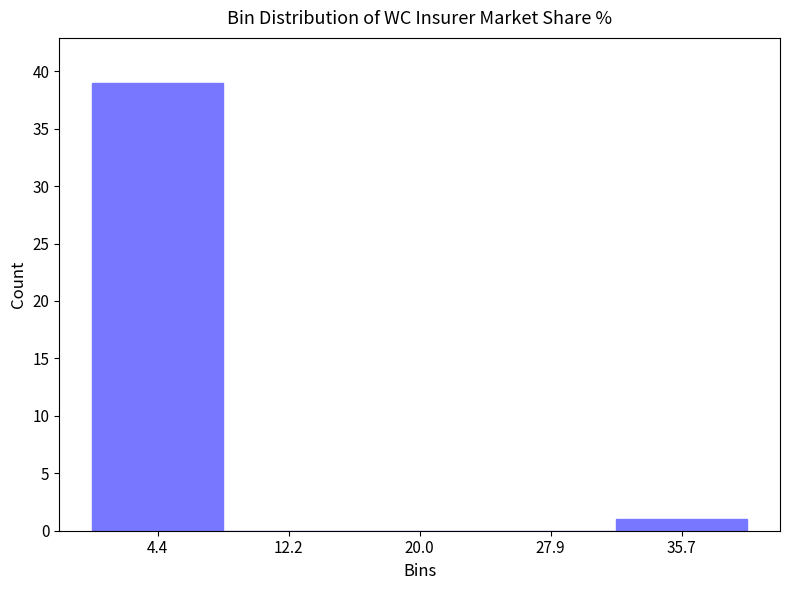

Which range on the x-axis has the tallest bar?

0 to 8